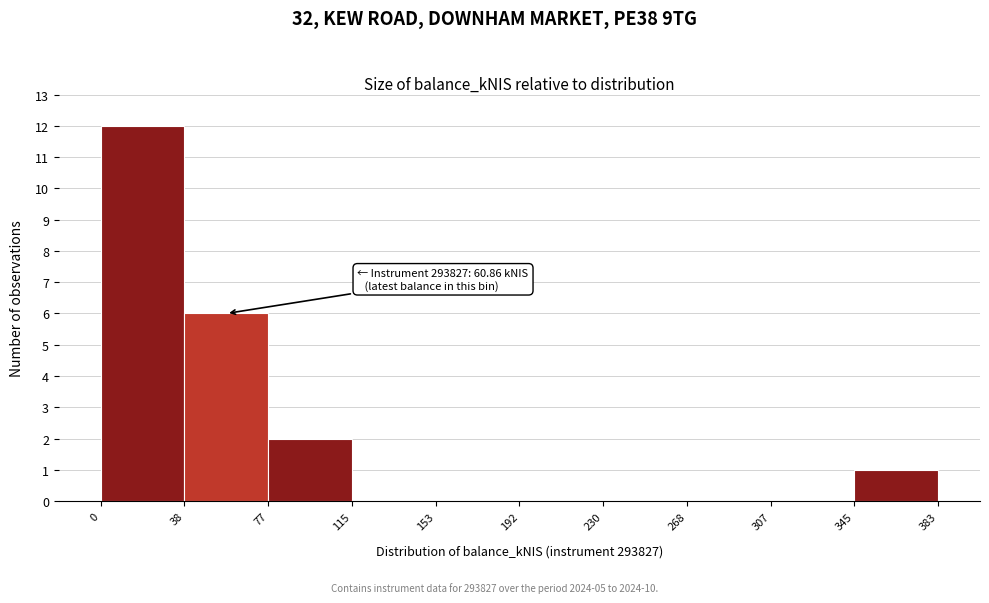

Which range on the x-axis has the tallest bar?

0 to 38